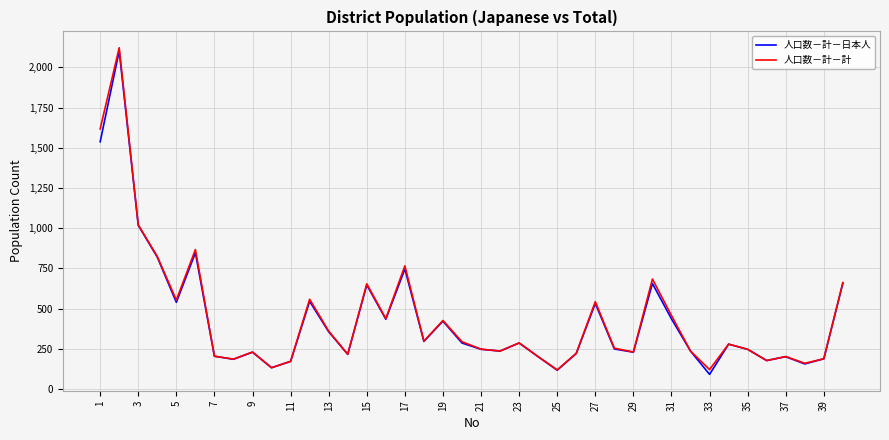

What is the difference between the maximum and minimum values in the 人口数－計－計 series?

2003